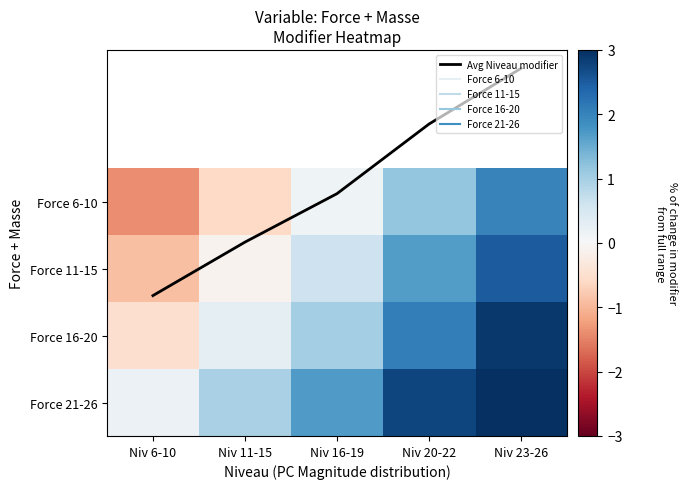

The Force 11-15 series shows -0.9 at Niv 6-10. True or false?

True